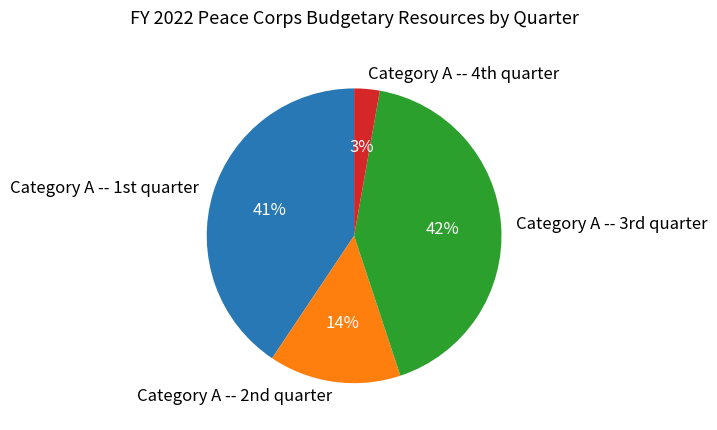

How many slices are in this pie chart?

4